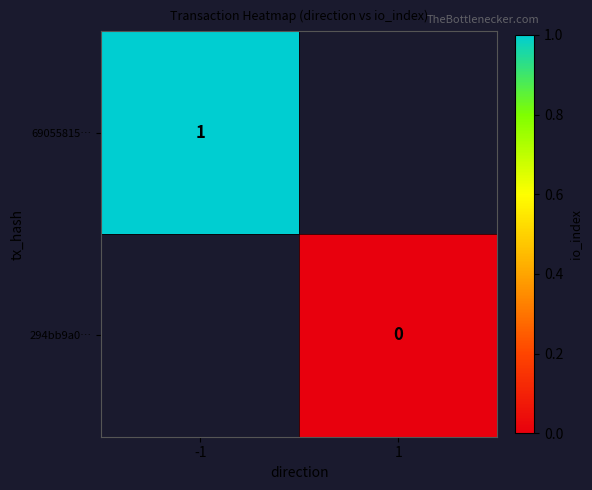

Is it true that 69055815… equals 1 at -1?

True